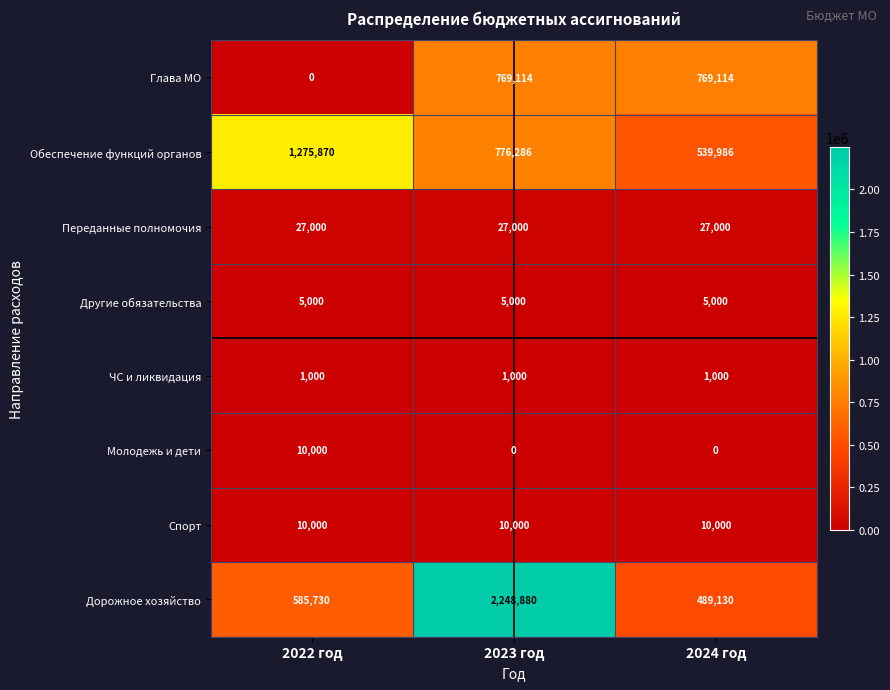

At which category is the sum across all series the highest?

2023 год